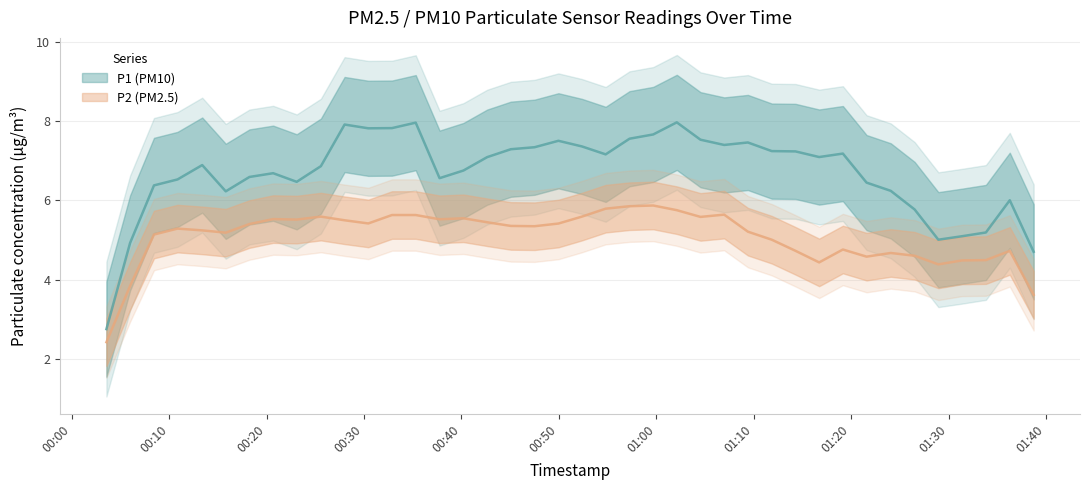

What are all the series names shown in the legend?

P1 (PM10), P2 (PM2.5)